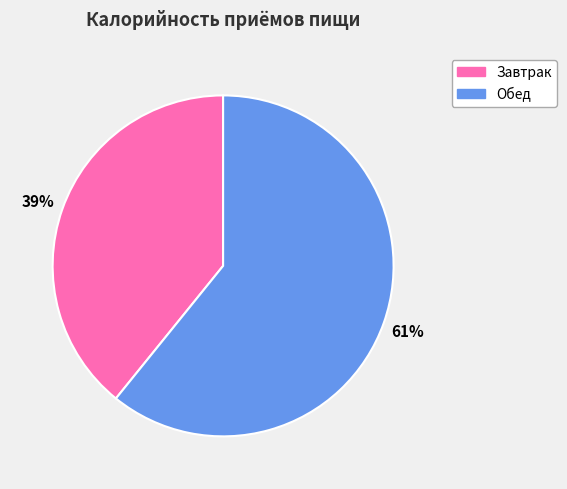

Does any single category account for the majority?

Yes